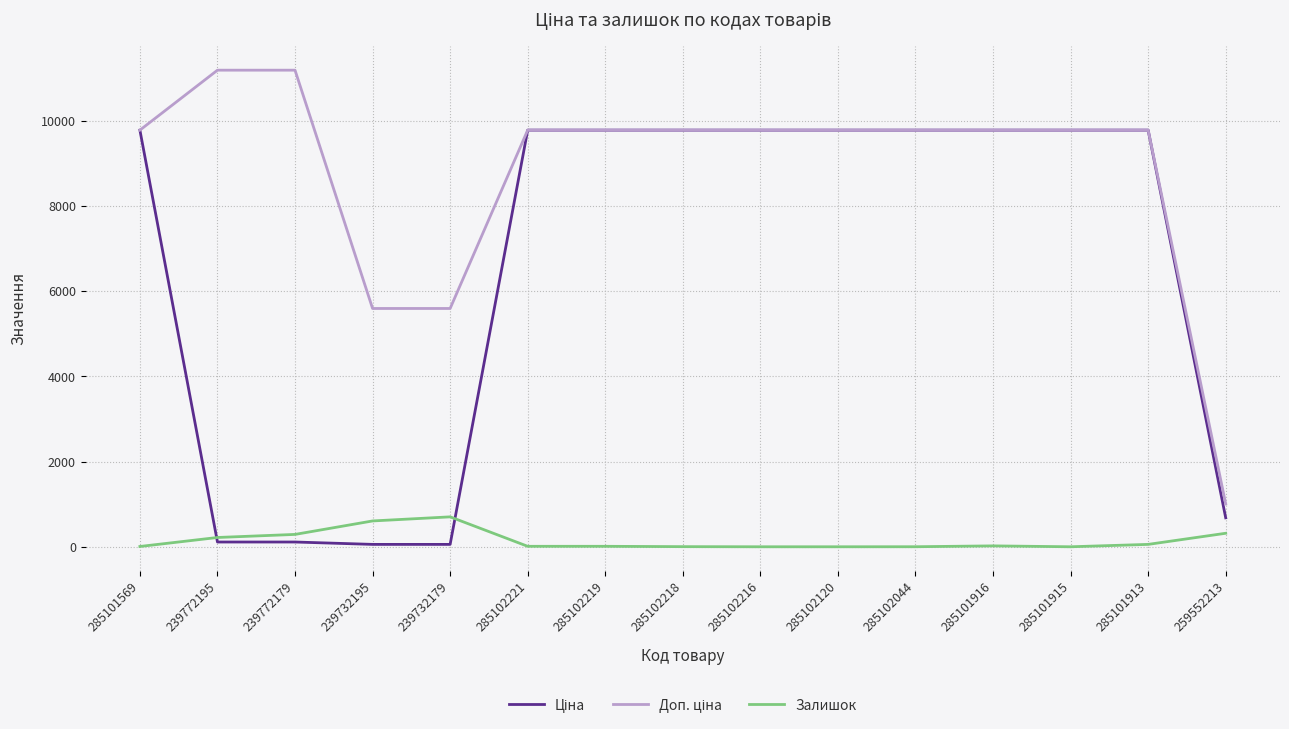

How many distinct data groups are displayed?

3